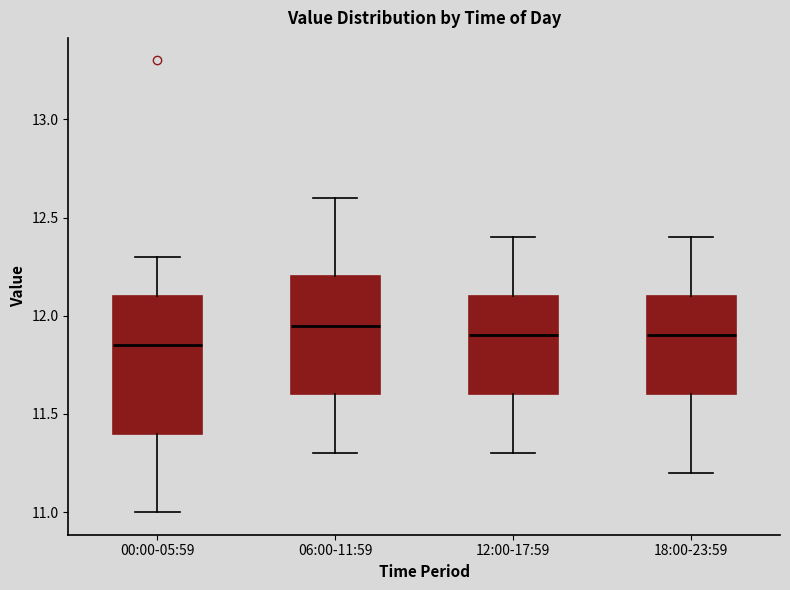

Which box is the tallest, from its lower edge to its upper edge?

00:00-05:59